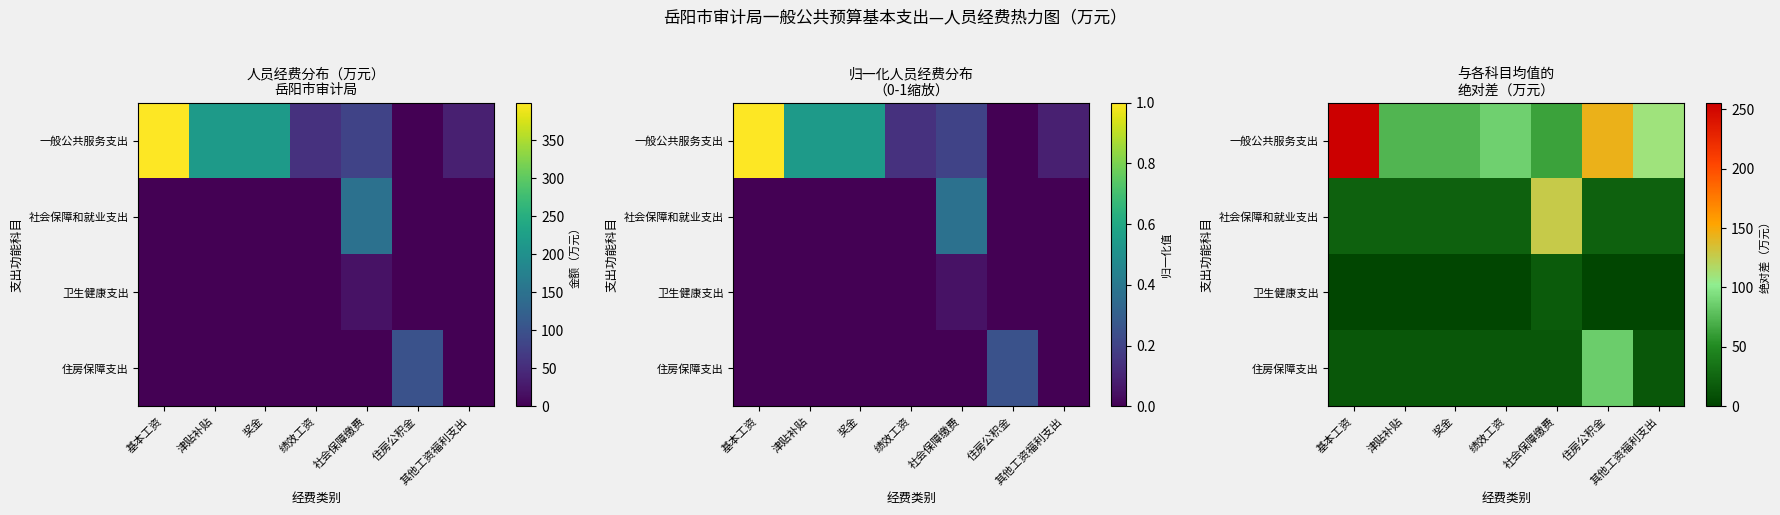

What is the average value of the 一般公共服务支出 series?

115.1